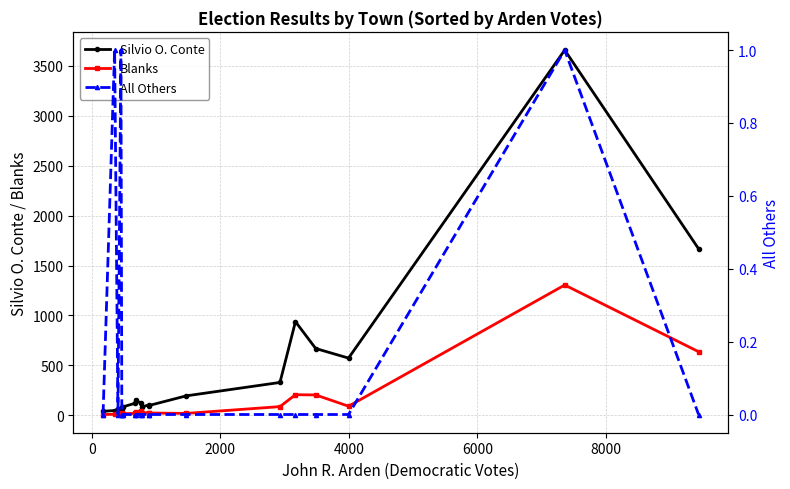

What is the maximum value for Silvio O. Conte?

3658